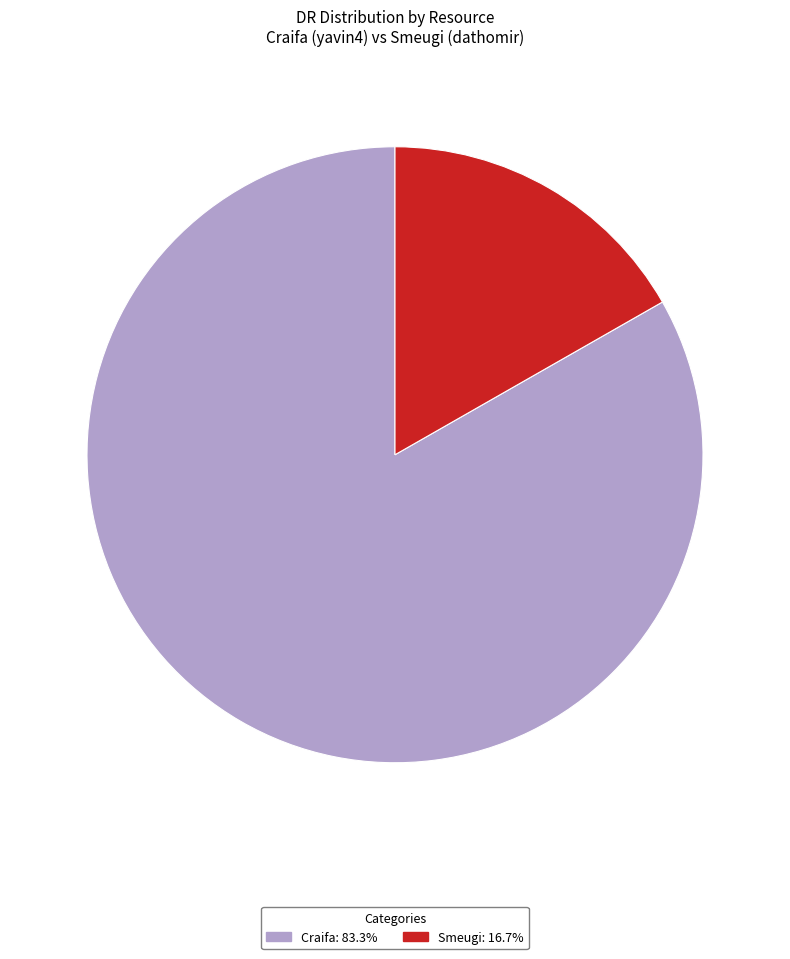

How many segments does this pie chart have?

2